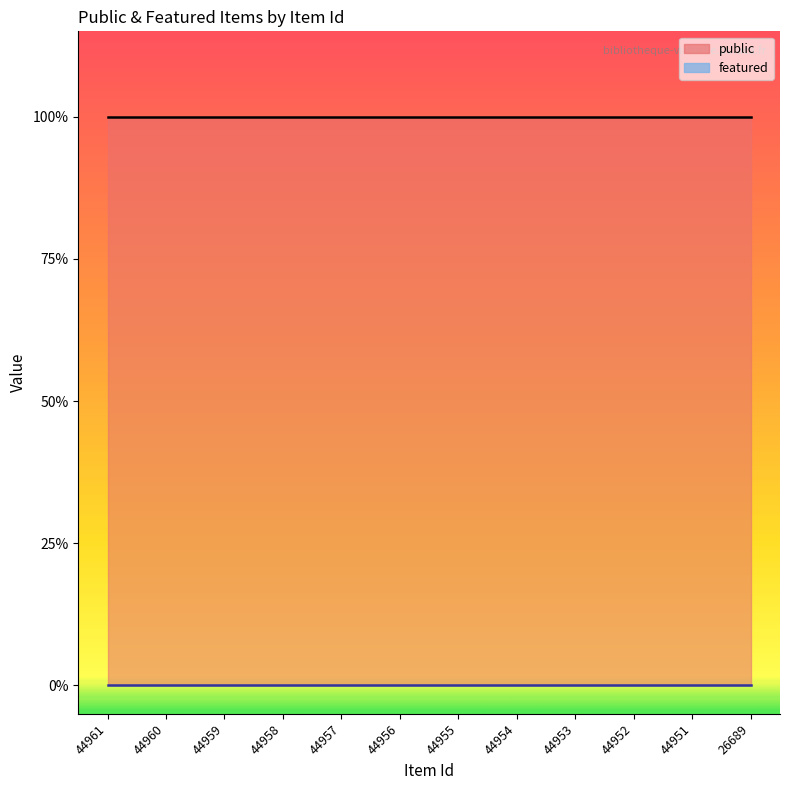

At which label is featured closest to 0?

44961